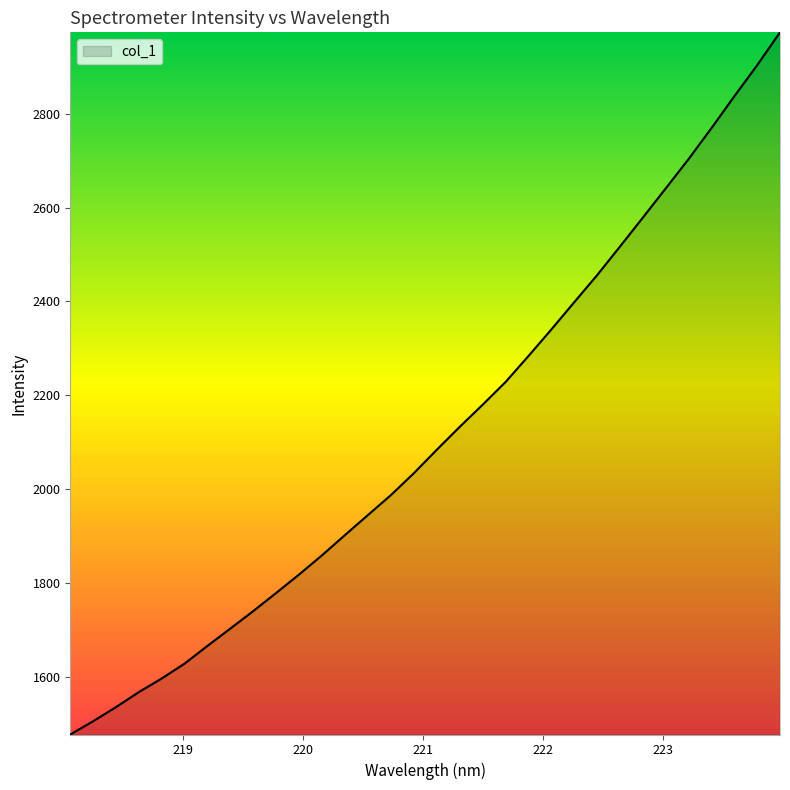

Does the chart have visible grid lines?

No